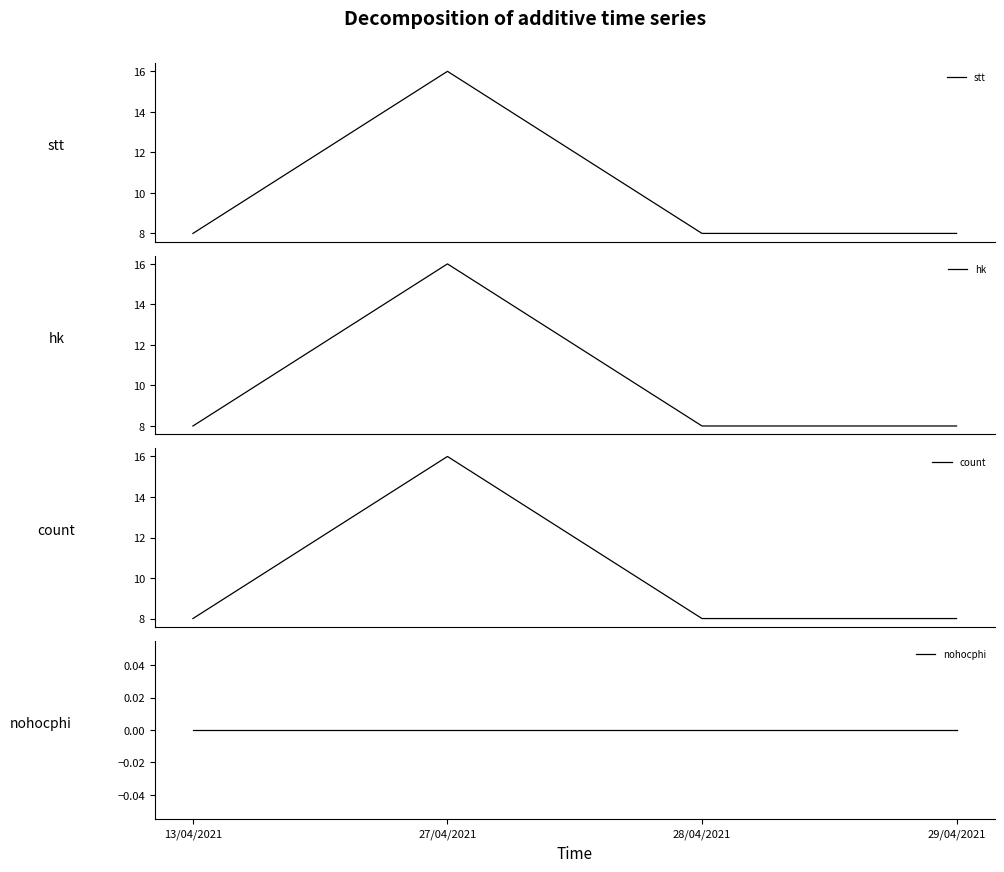

True or false: hk has a value of 16 at 27/04/2021.

True